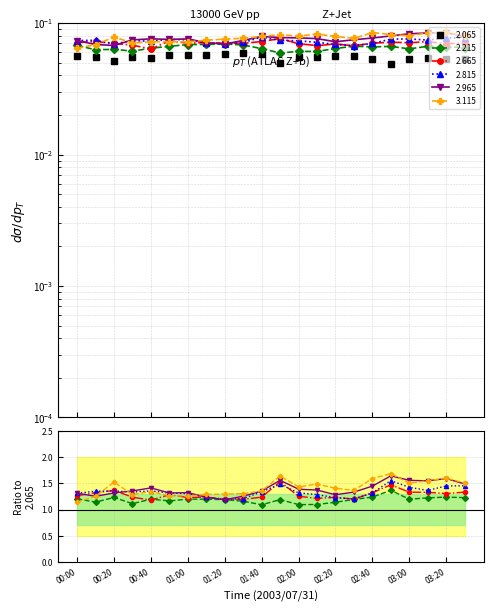

What is the label of the 4th point from the right?

03:00